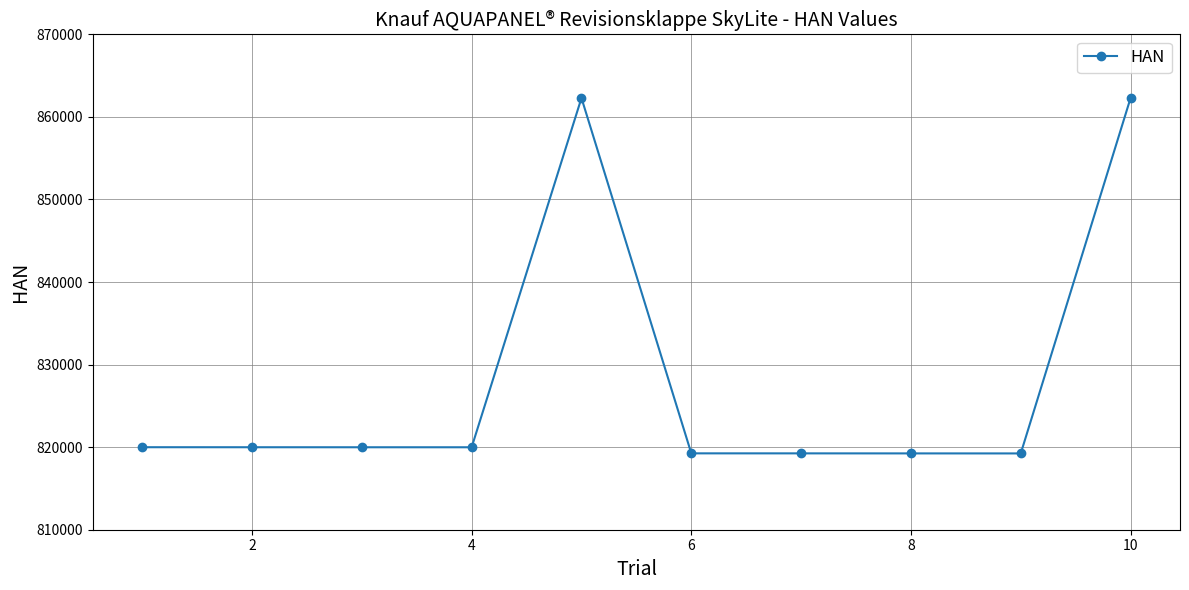

How many lines are shown in the chart?

1